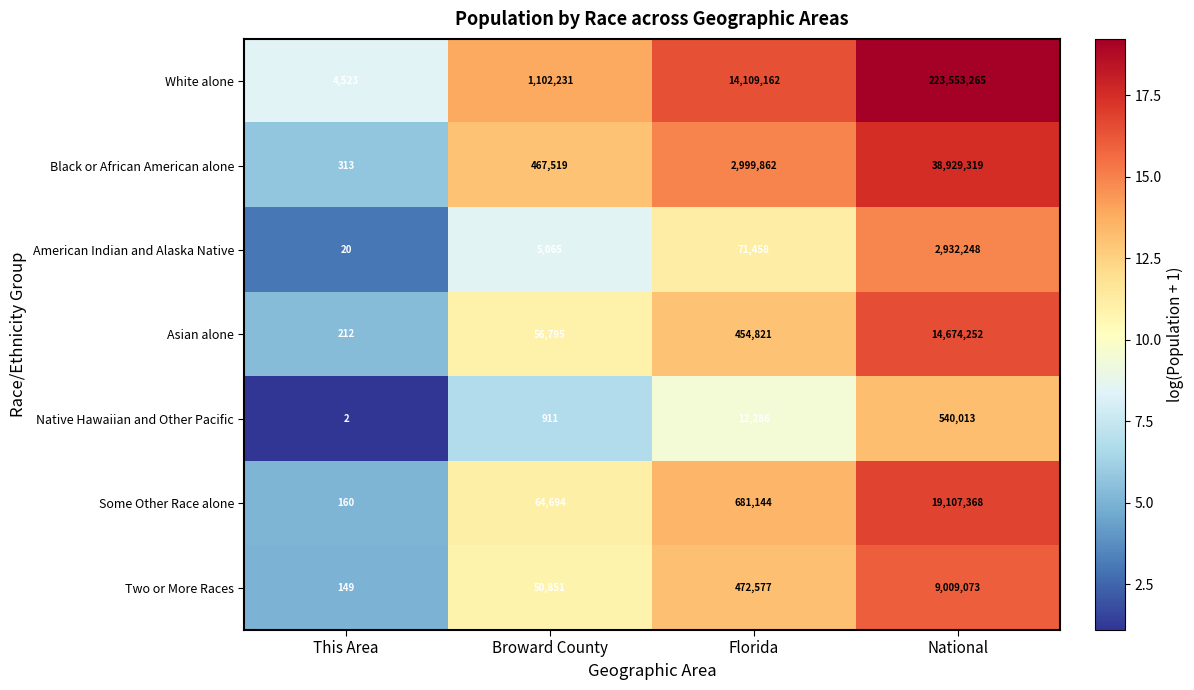

Which series has the widest spread of values?

White alone